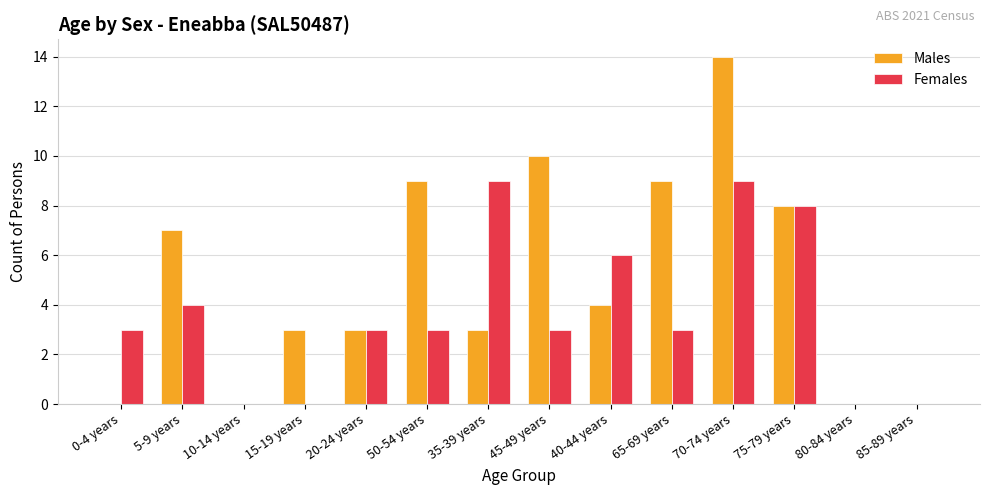

Which series changed the most between 35-39 years and 85-89 years?

Females